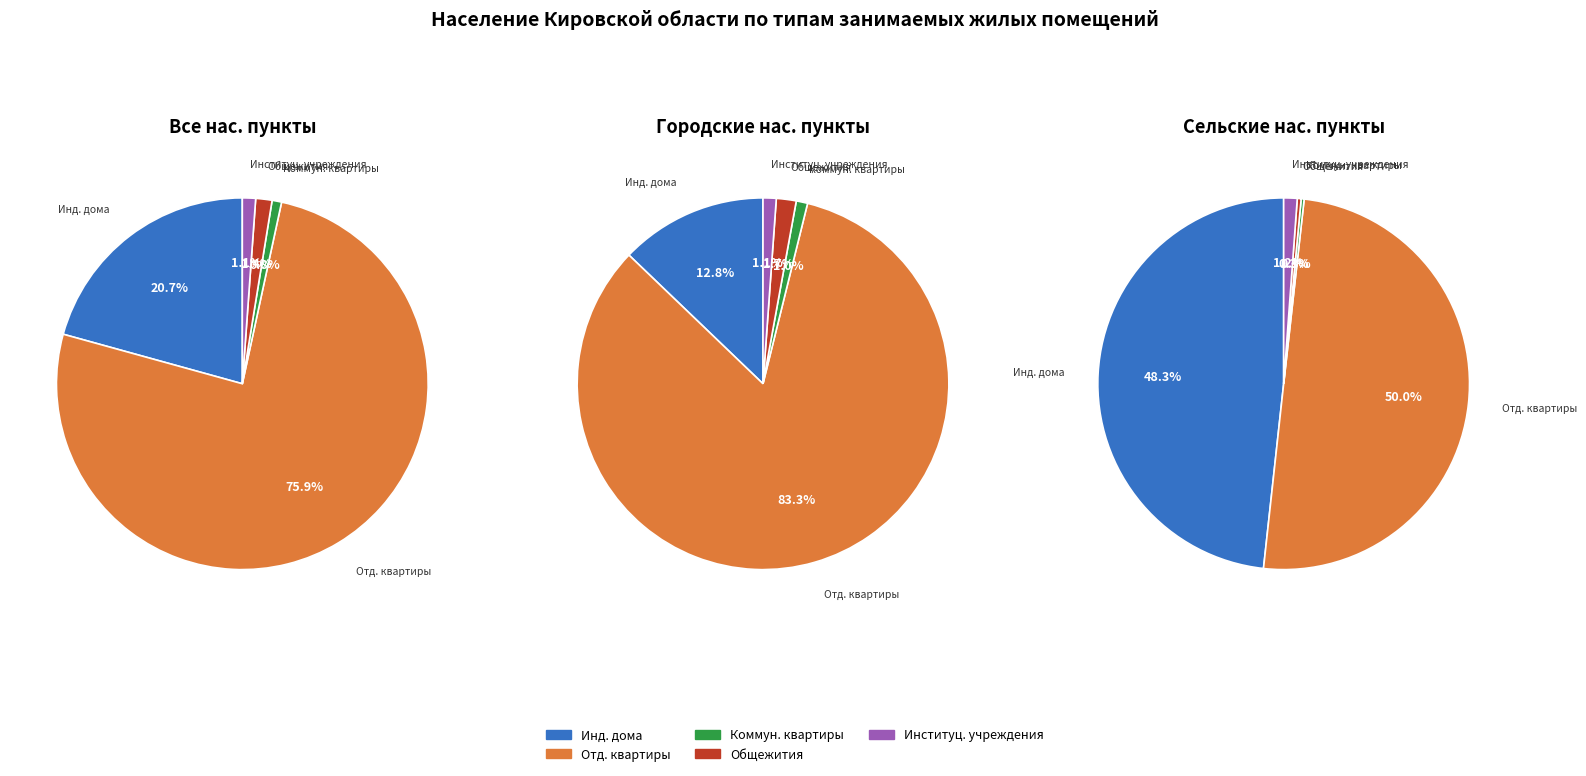

To the nearest percent, what is the average slice percentage?

20%